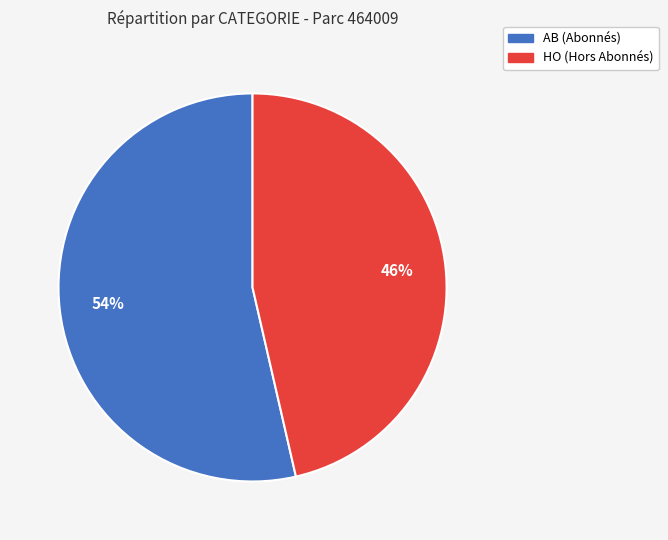

Is it true that HO is 46% of the pie?

True